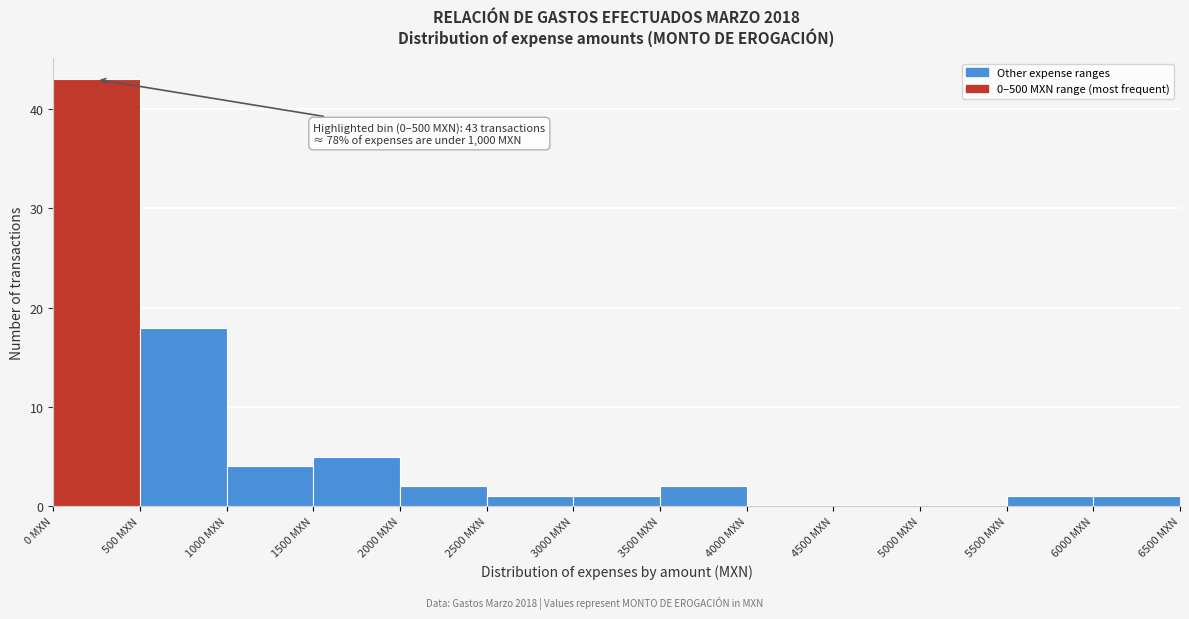

Over which range of the x-axis is the bar tallest?

0 to 500